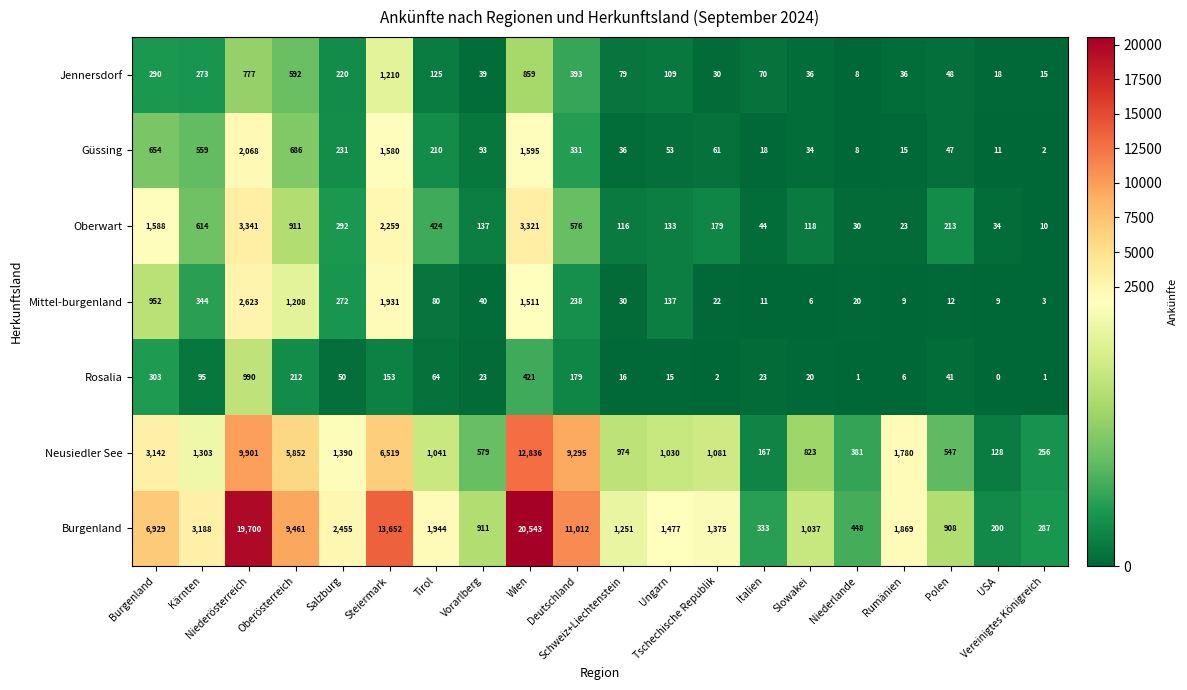

Count the number of categories in the chart.

20